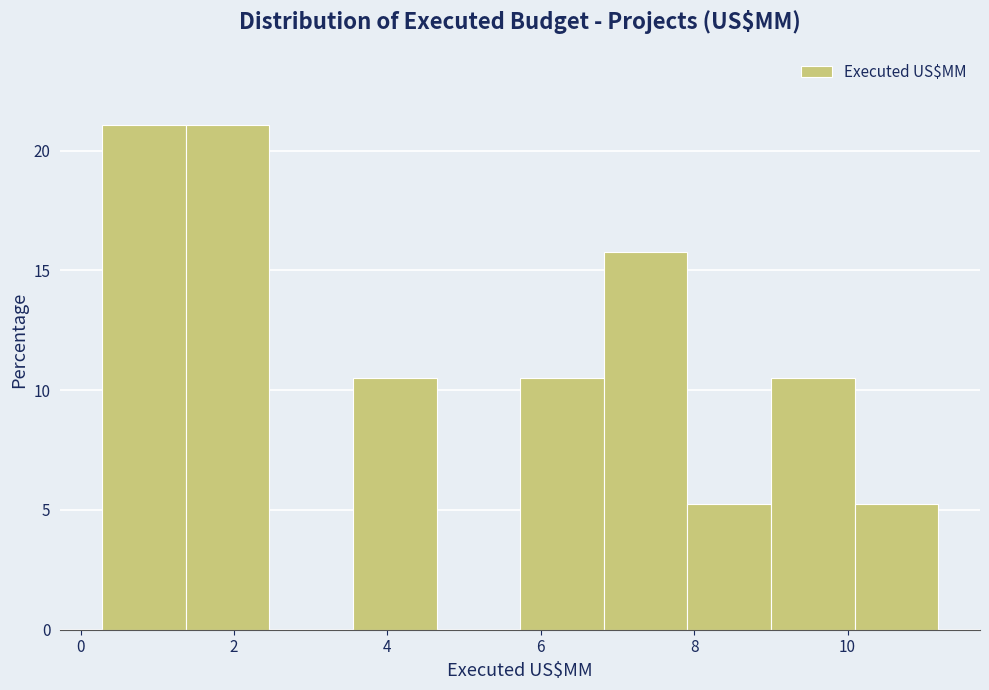

Reading left to right, list every bar in this chart as the range it spans on the x-axis followed by its height. Neither the bar edges nor the heights are printed on the chart, so give them approximately, as read against the axes.

0.2 to 1.4: 21.0
1.4 to 2.4: 21.0
2.4 to 3.6: 0
3.6 to 4.6: 10.5
4.6 to 5.8: 0
5.8 to 6.8: 10.5
6.8 to 8.0: 16.0
8.0 to 9.0: 5.5
9.0 to 10.0: 10.5
10.0 to 11.2: 5.5